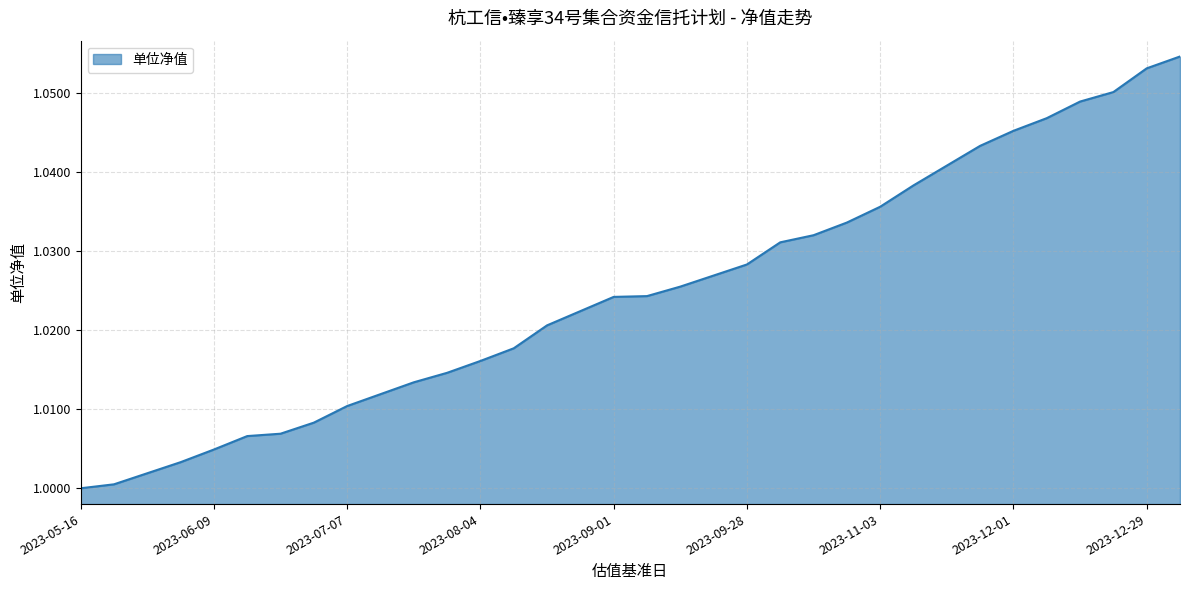

How many series are shown in this chart?

1